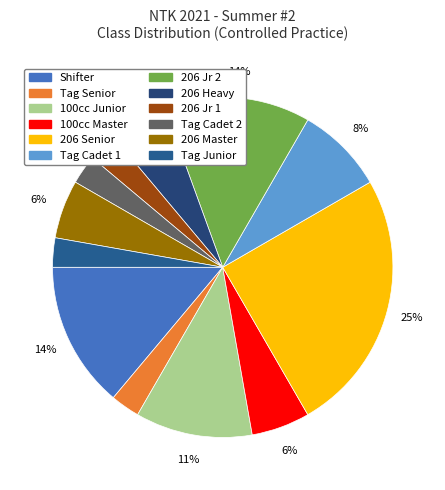

Count the number of slices in the pie.

12